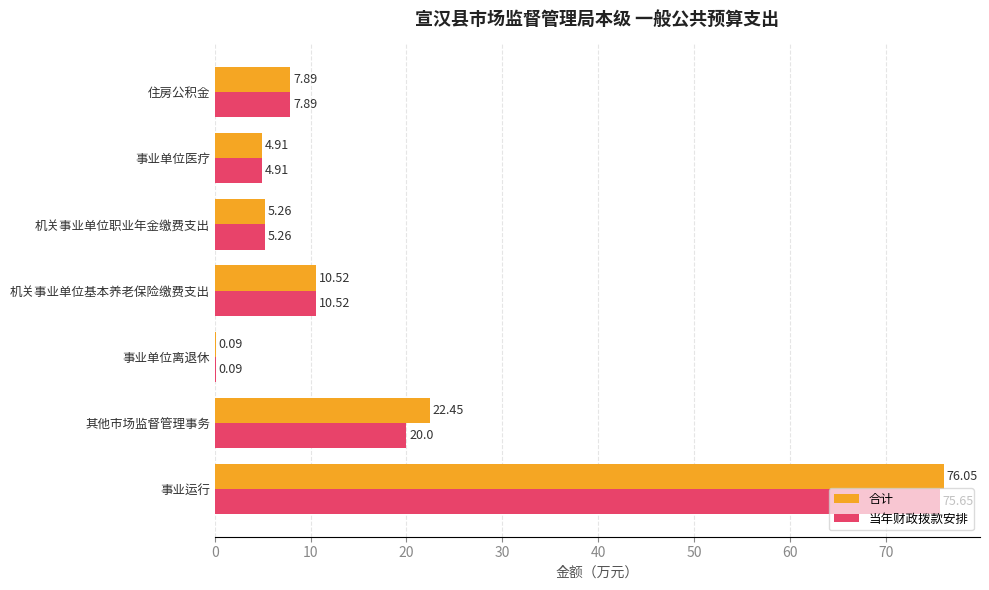

What is the average value of the 合计 series?

18.2